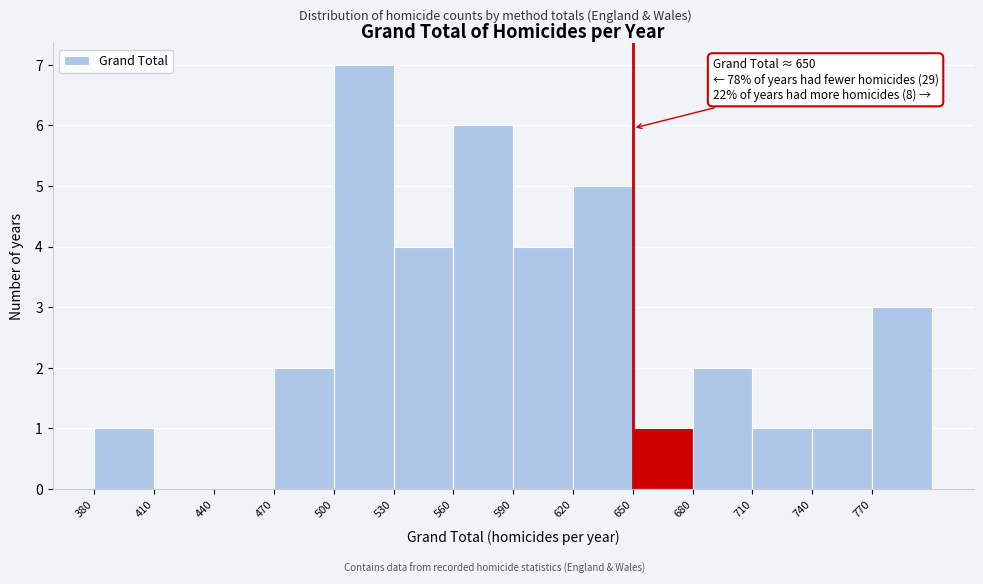

Which range on the x-axis has the tallest bar?

500 to 530